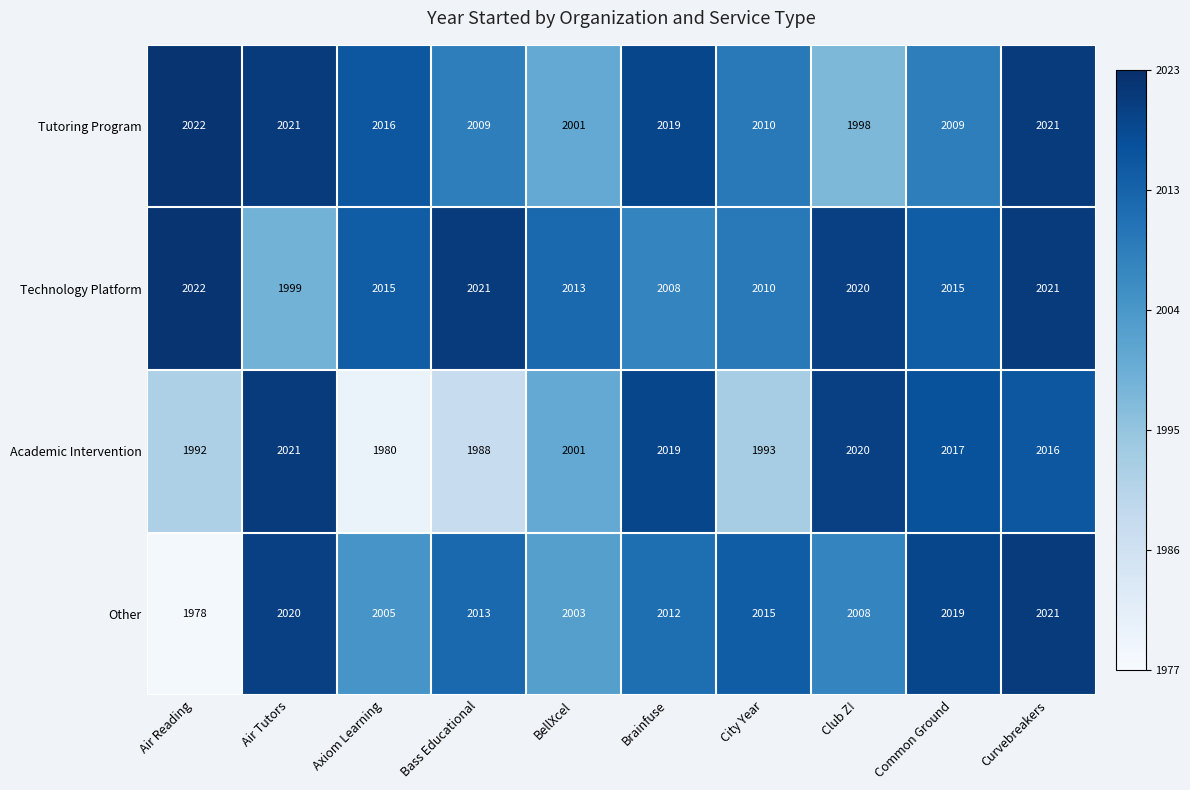

What is the difference between the second highest and minimum values in the Tutoring Program series?

23